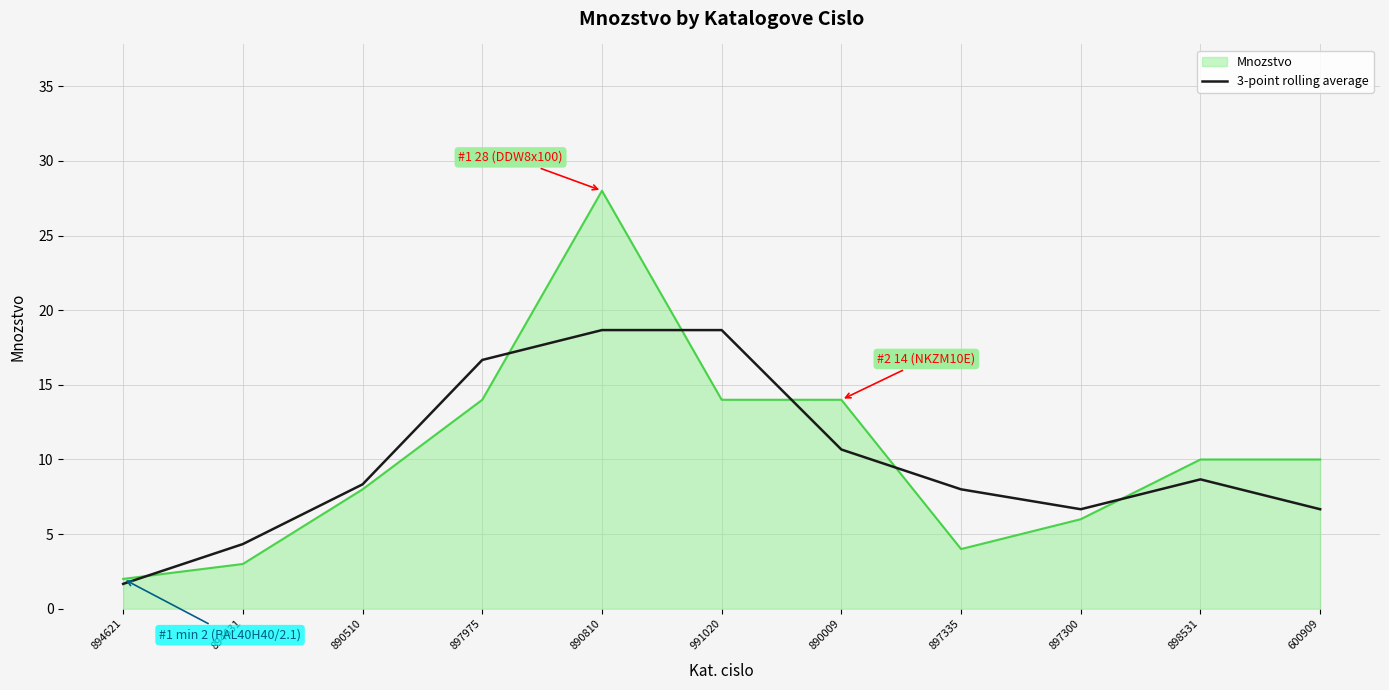

What is the smallest value displayed?

1.7